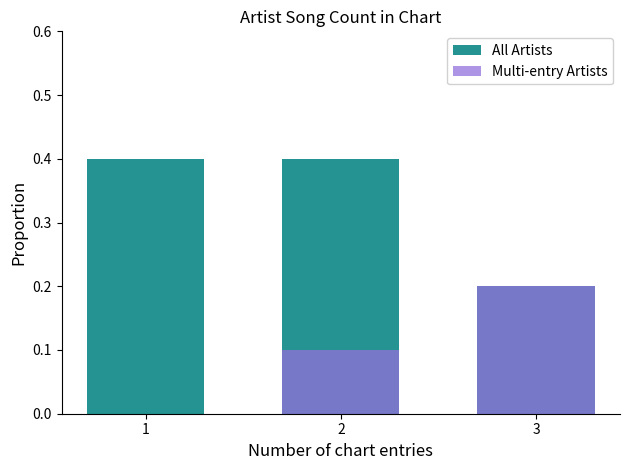

Rank the series by their maximum value, from lowest to highest.

Multi-entry Artists, All Artists